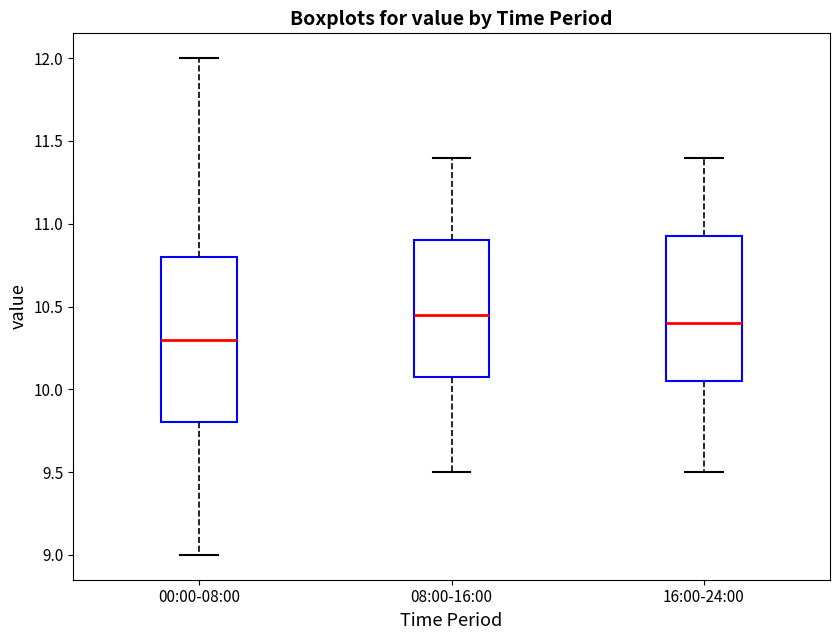

Which box is the tallest, from its lower edge to its upper edge?

00:00-08:00